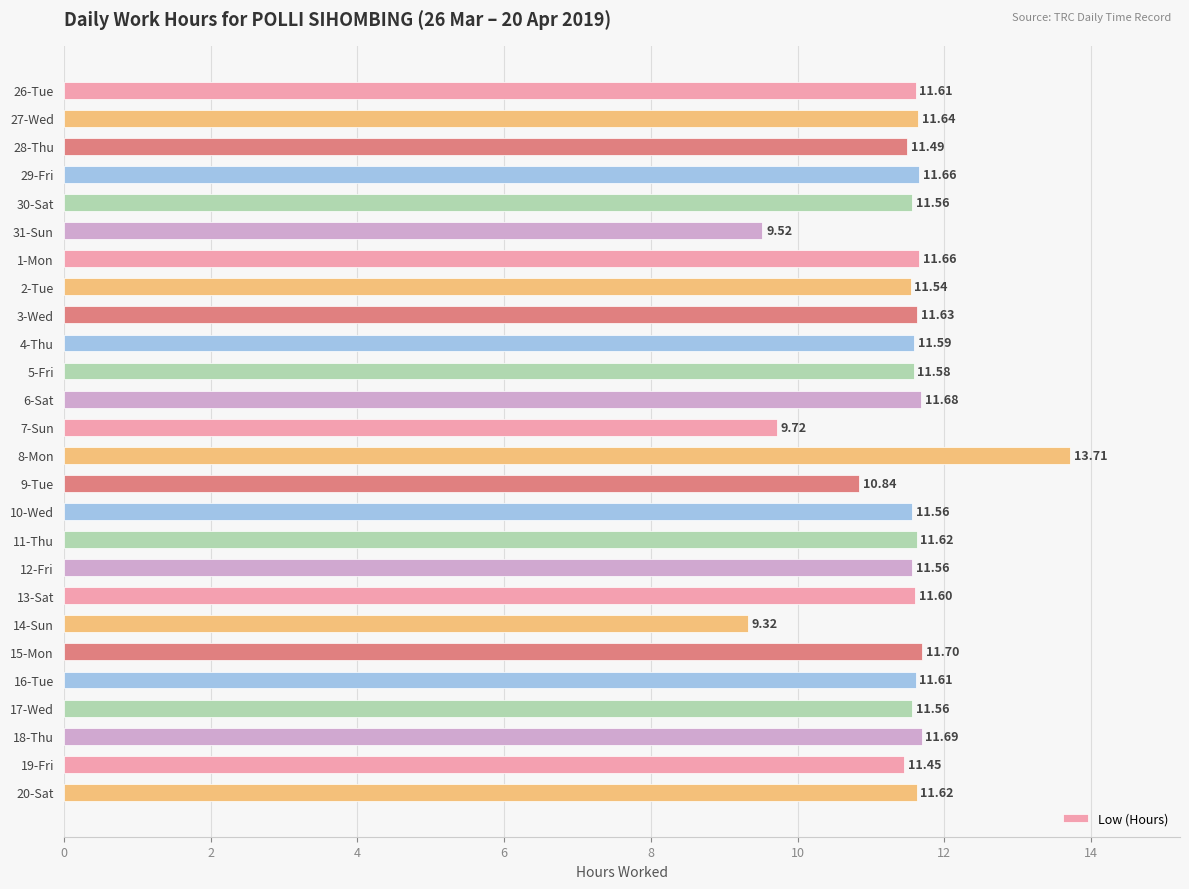

How many series are shown in this chart?

1